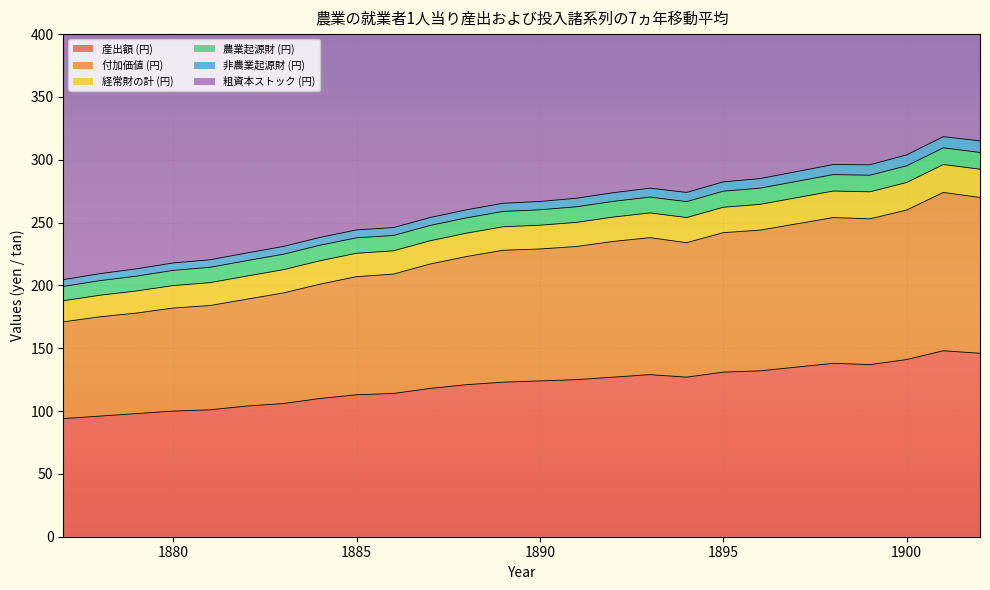

Read the 産出額 (円) value at 1891.

125.0